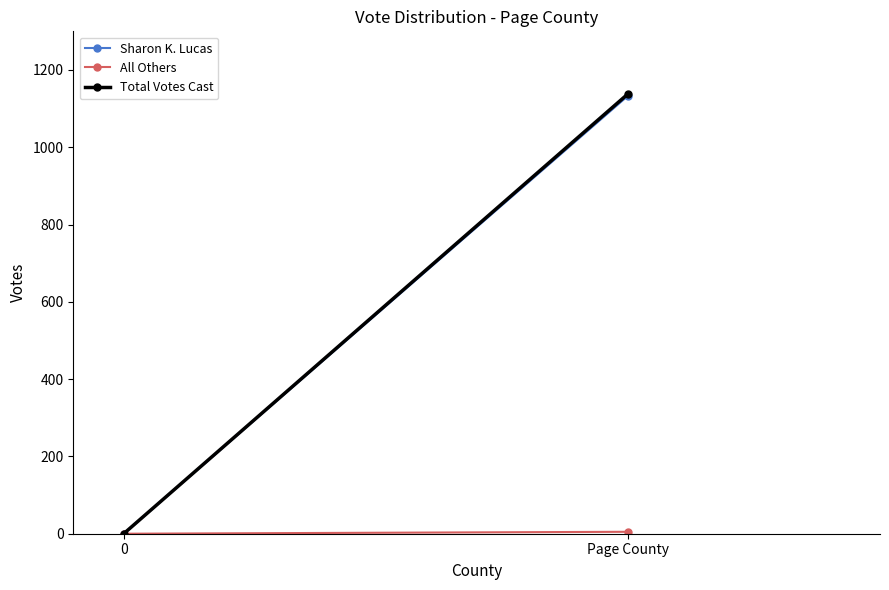

The value of All Others at 0 is 0. True or false?

True